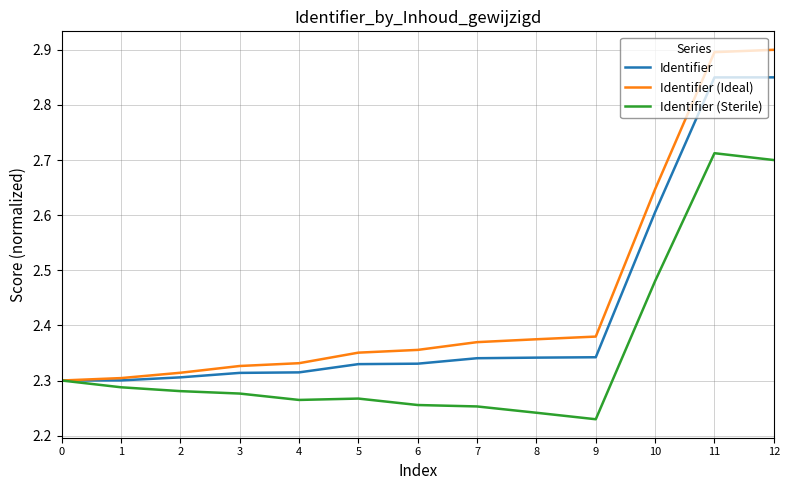

List the series in order of their overall mean, lowest first.

Identifier (Sterile), Identifier, Identifier (Ideal)